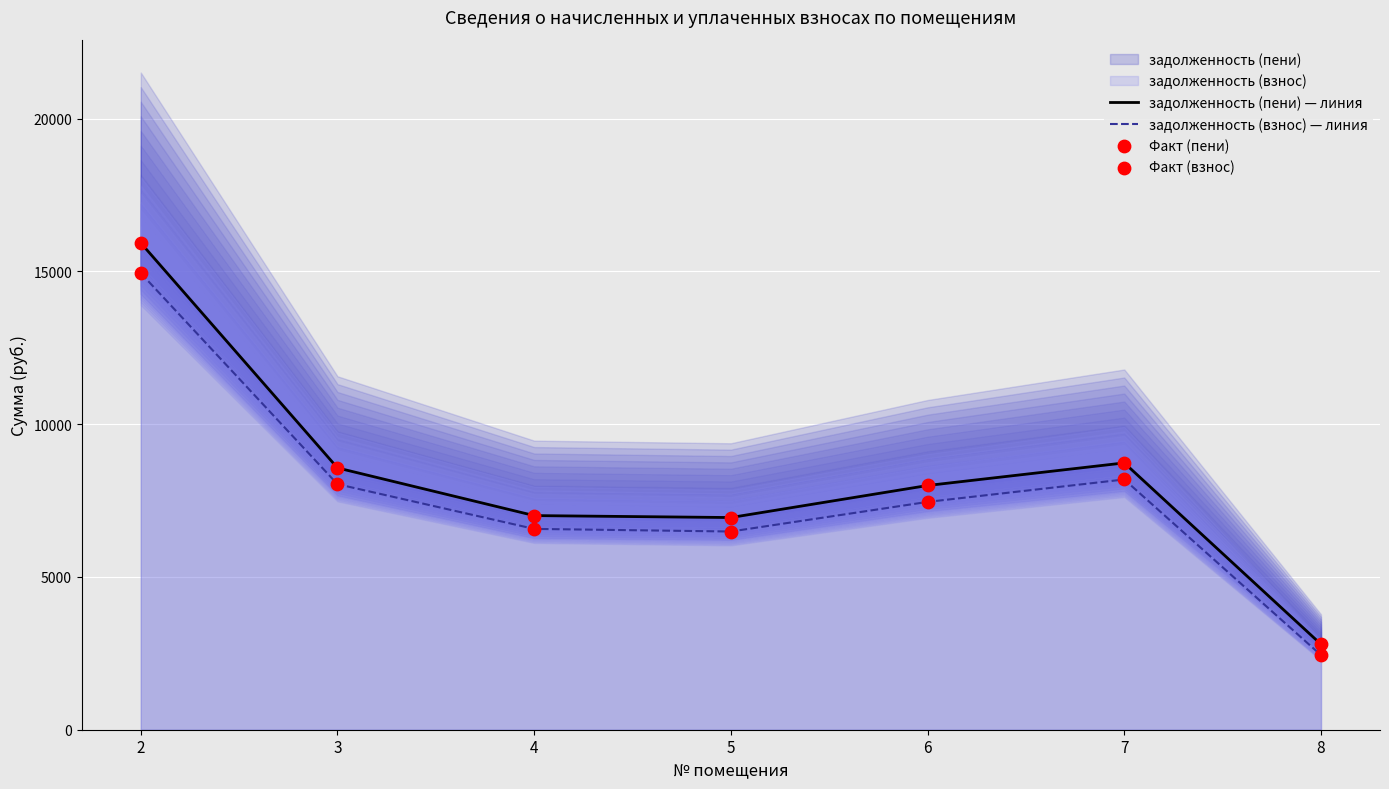

What is the total value across all series at 4?

27167.2